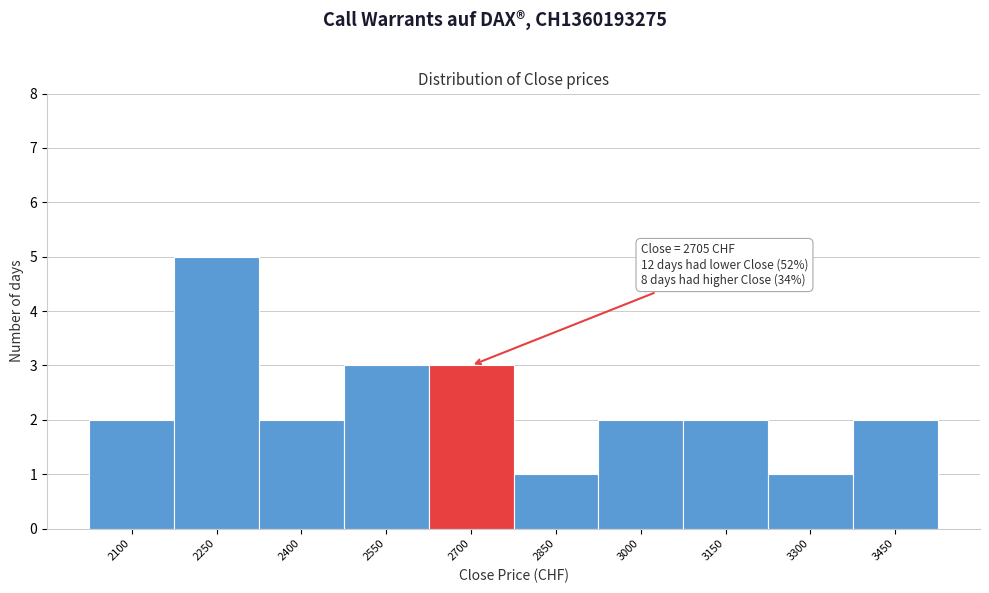

Reading left to right, extract all data points from this chart.

2100=2	2250=5	2400=2	2550=3	2700=3	2850=1	3000=2	3150=2	3300=1	3450=2